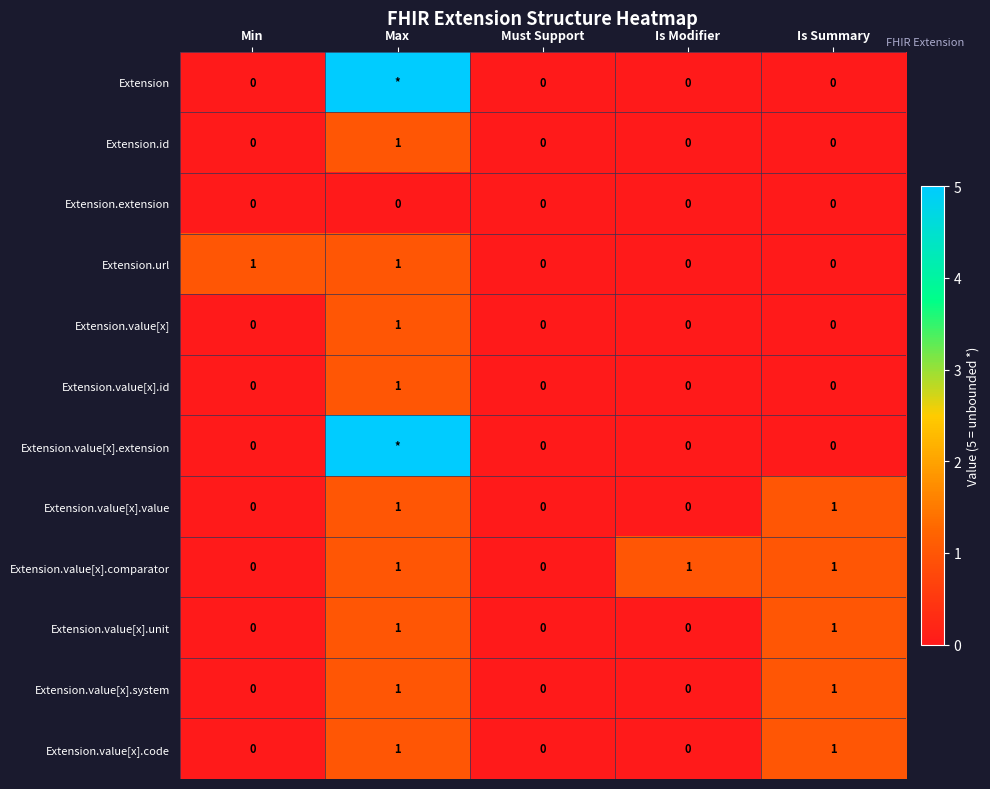

Count the Extension.value[x].system values in the range 0 to 1.

5